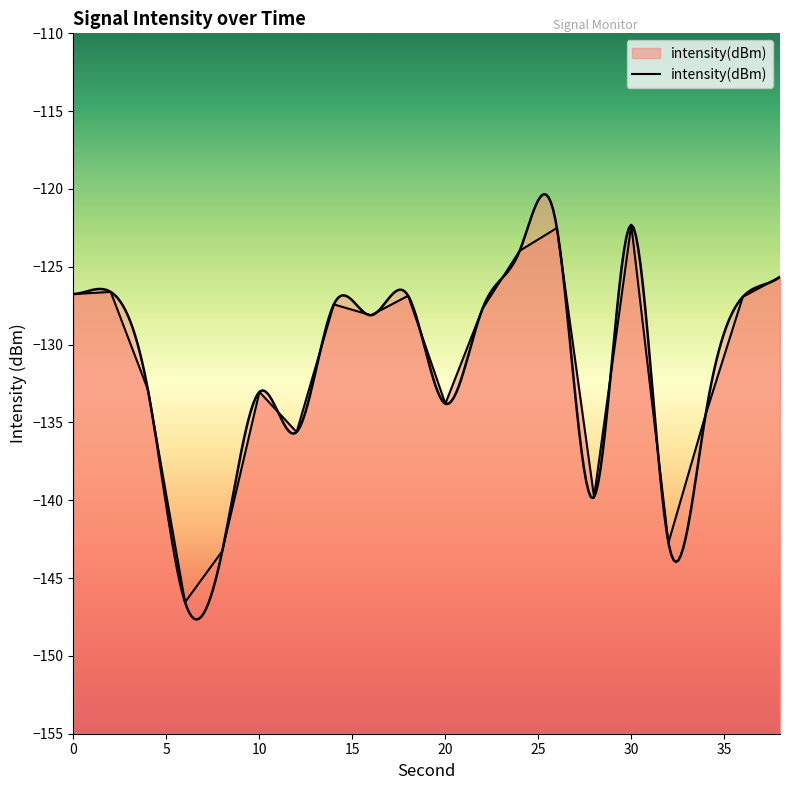

What is the value of the 3rd point from the left?

-132.9